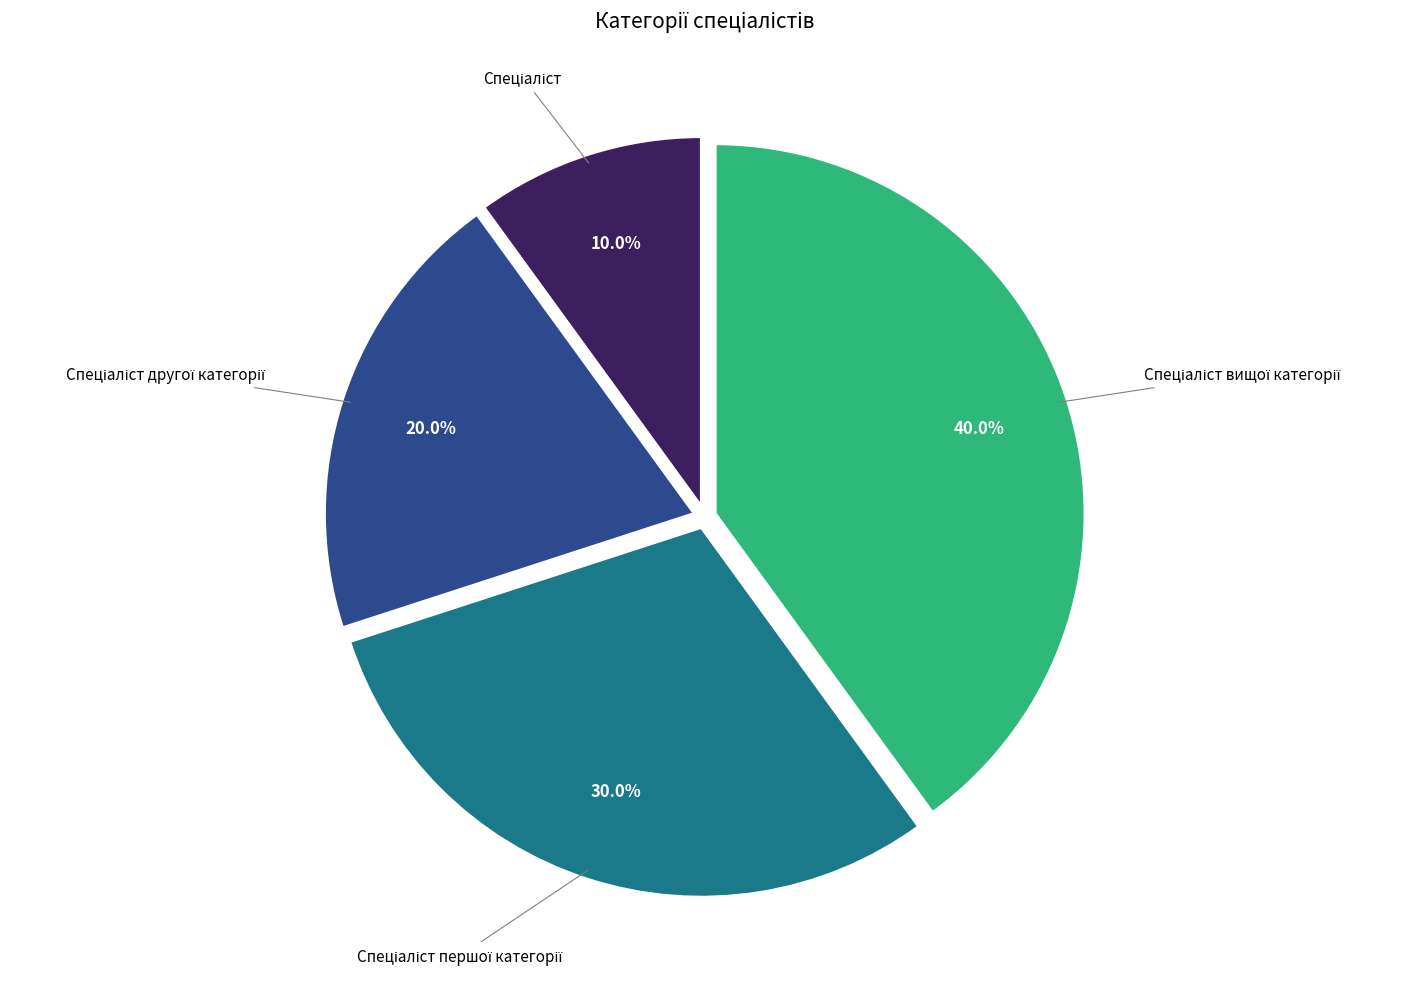

Count the number of slices in the pie.

4